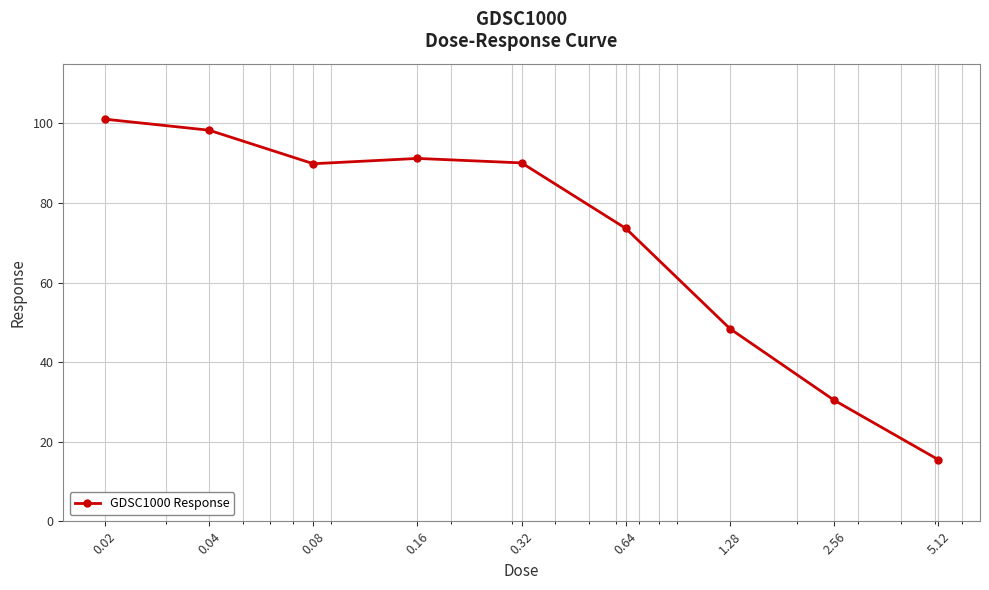

What is the average value?

70.9